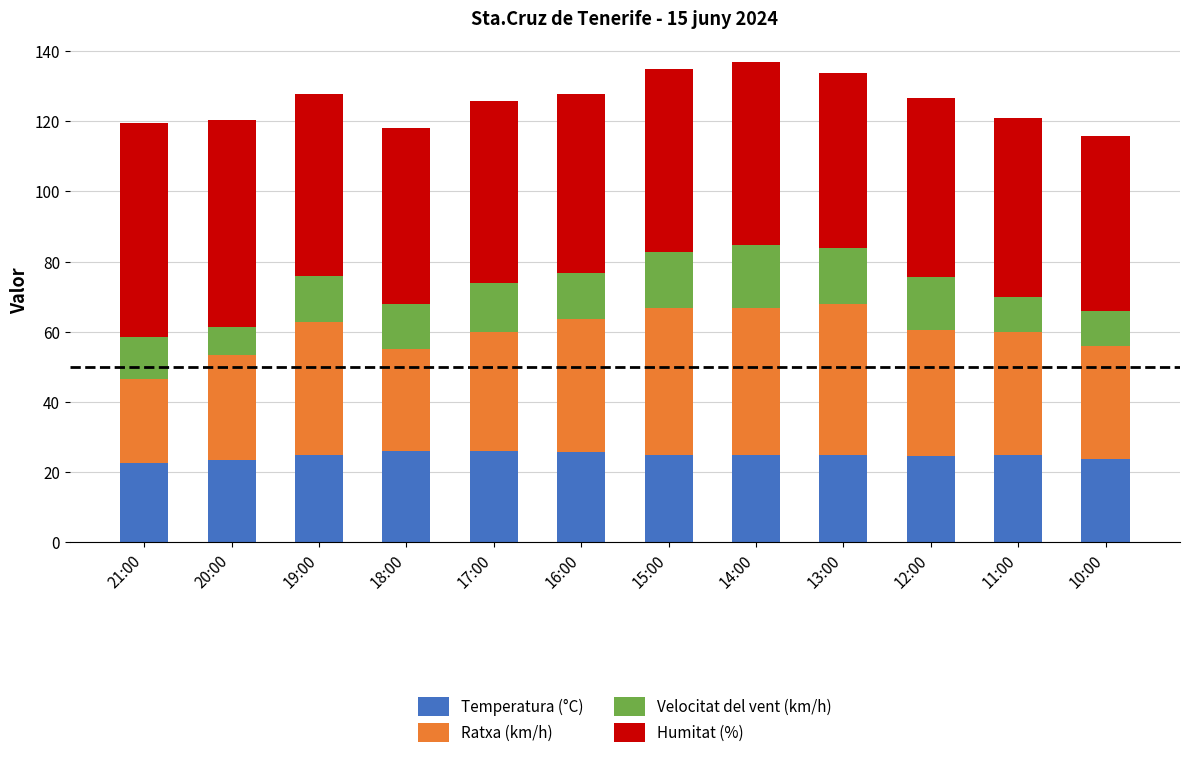

True or false: Temperatura (°C) has a value of 41.1 at 10:00.

False